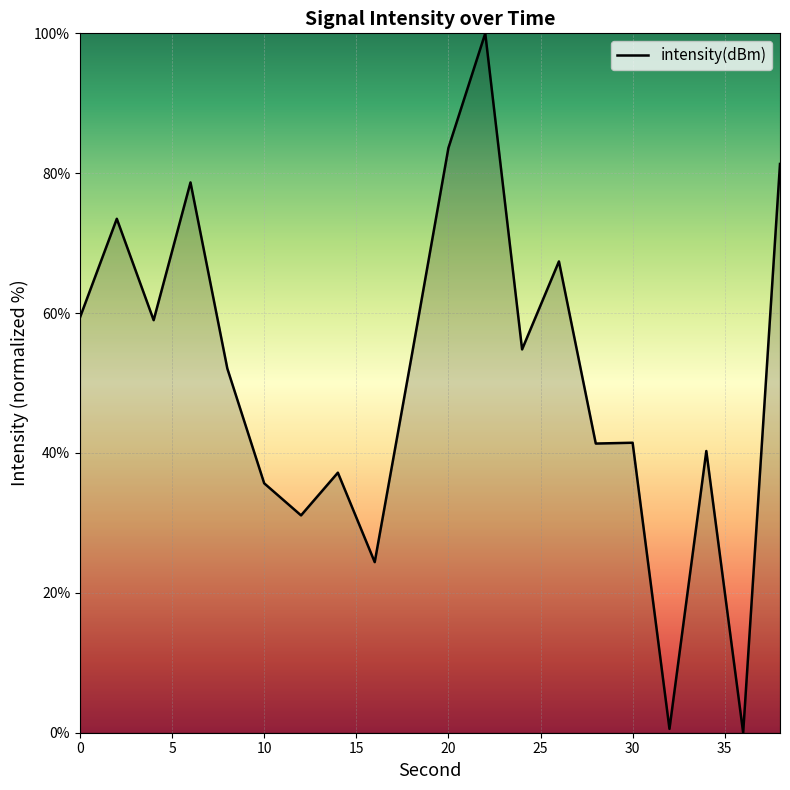

What is the maximum value shown in the chart?

100.0